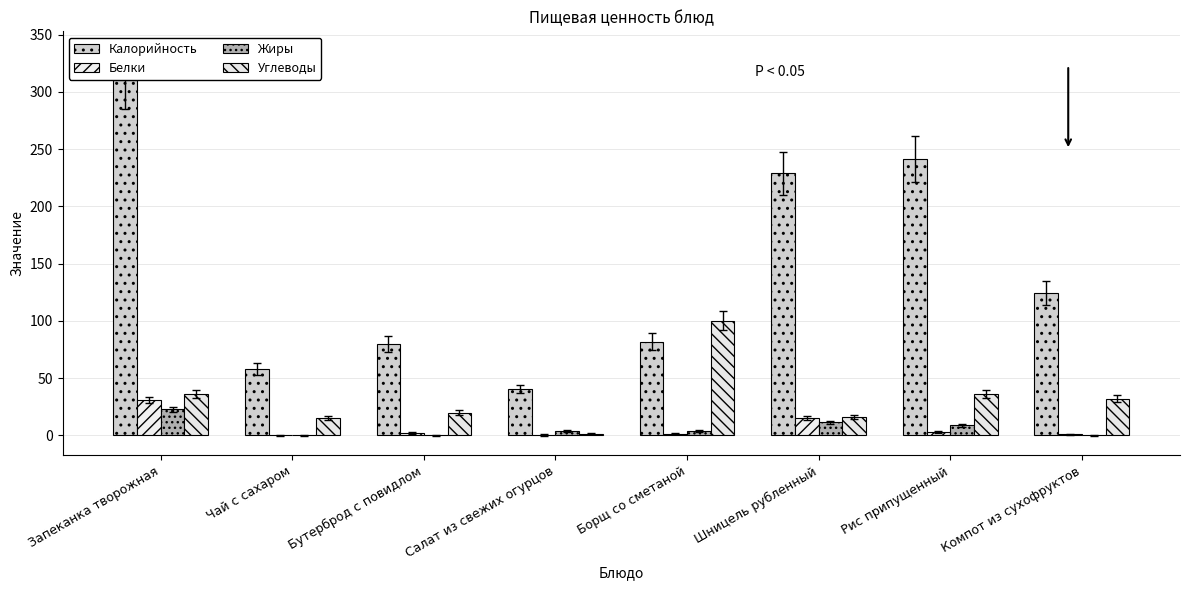

What is the difference between the maximum and minimum values in the Белки series?

30.7